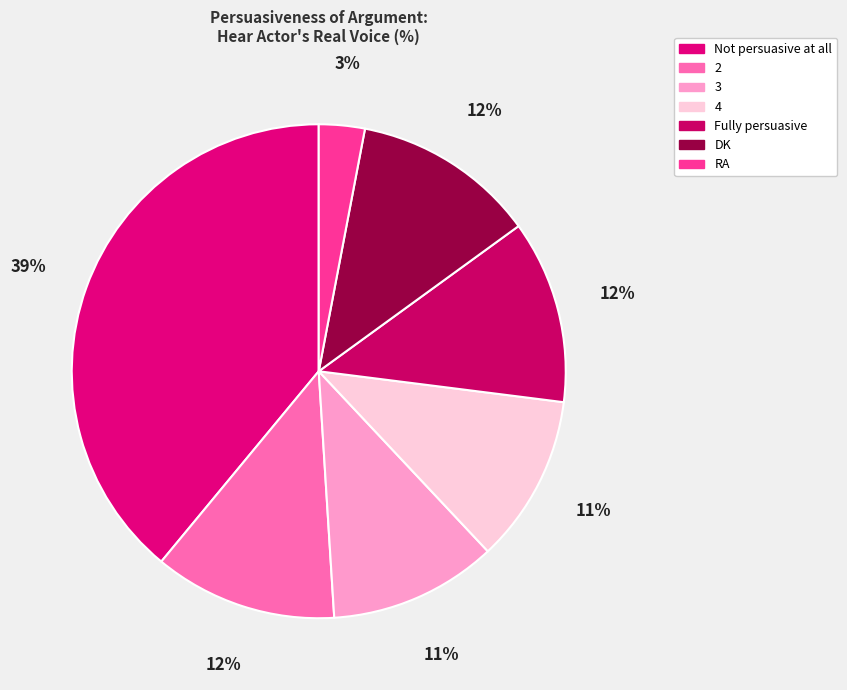

How many segments does this pie chart have?

7